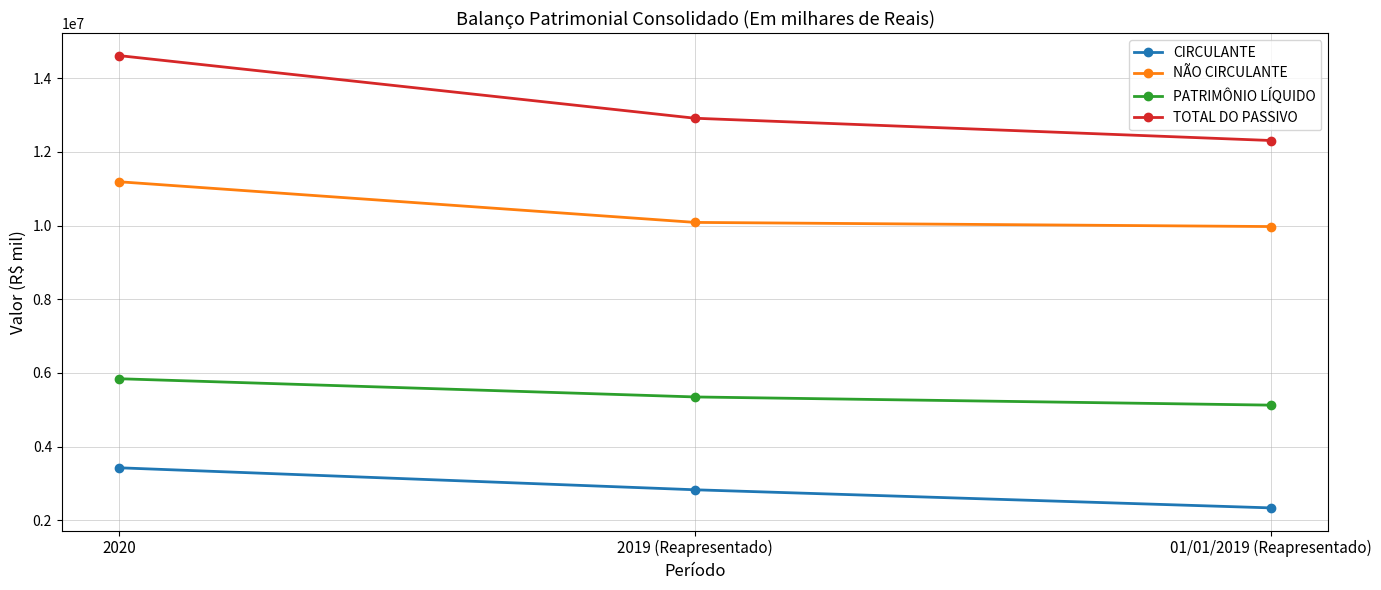

What is the value of the NÃO CIRCULANTE point at the 1st from the left?

11189238